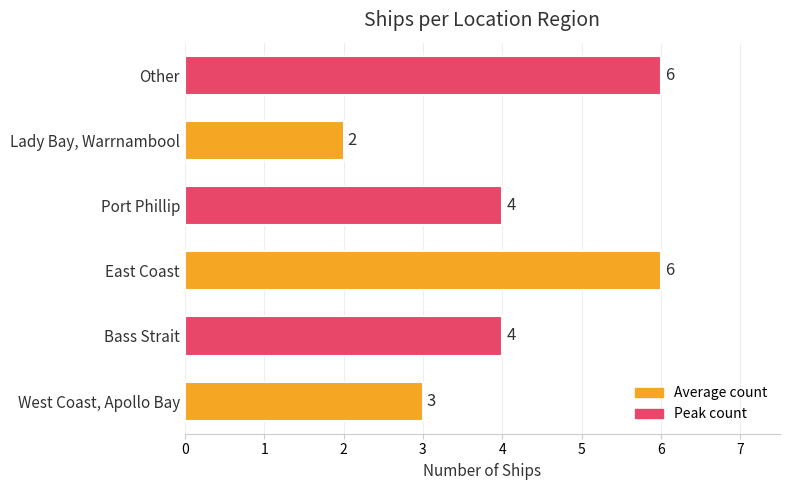

What is the difference between the maximum and minimum values?

4